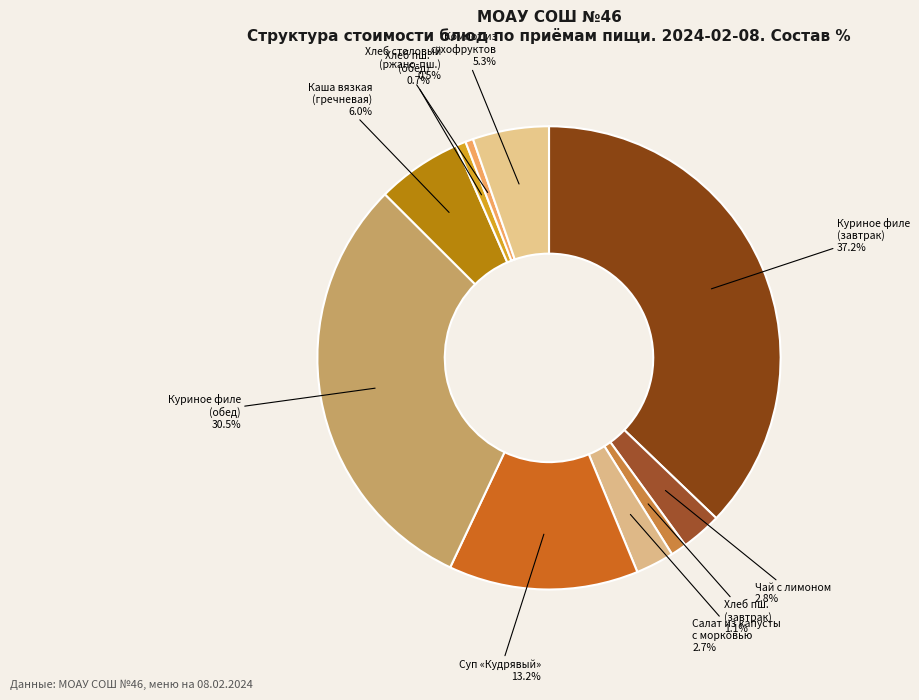

How many slices are in this pie chart?

10